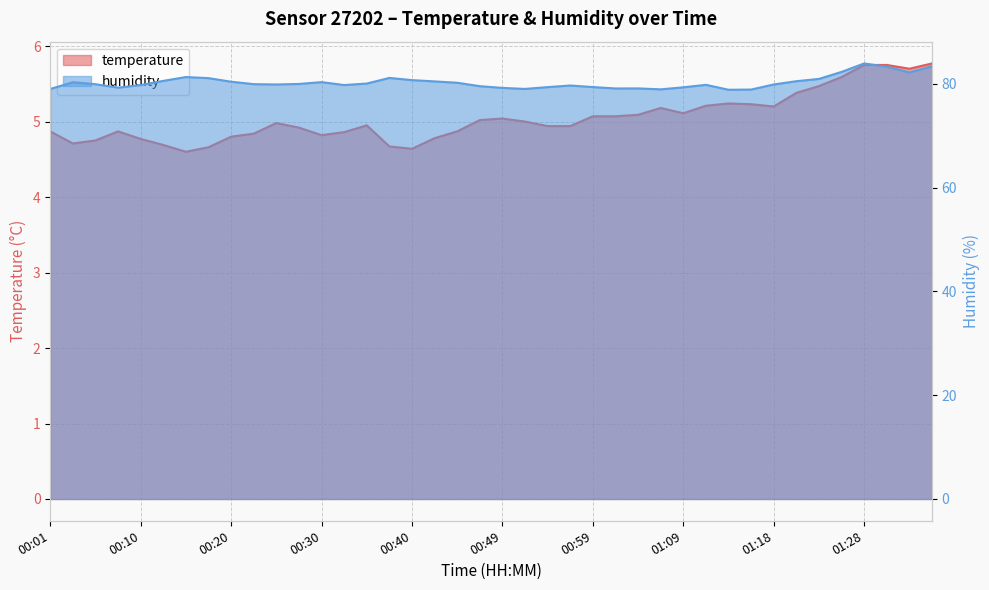

What is the label of the 35th point from the left?

01:23